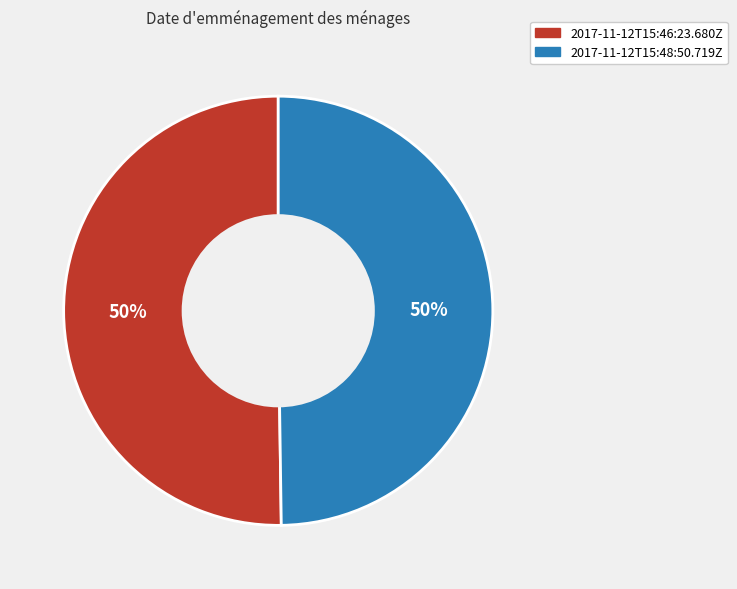

True or false: 2017-11-12T15:48:50.719Z accounts for 50% of the total.

True